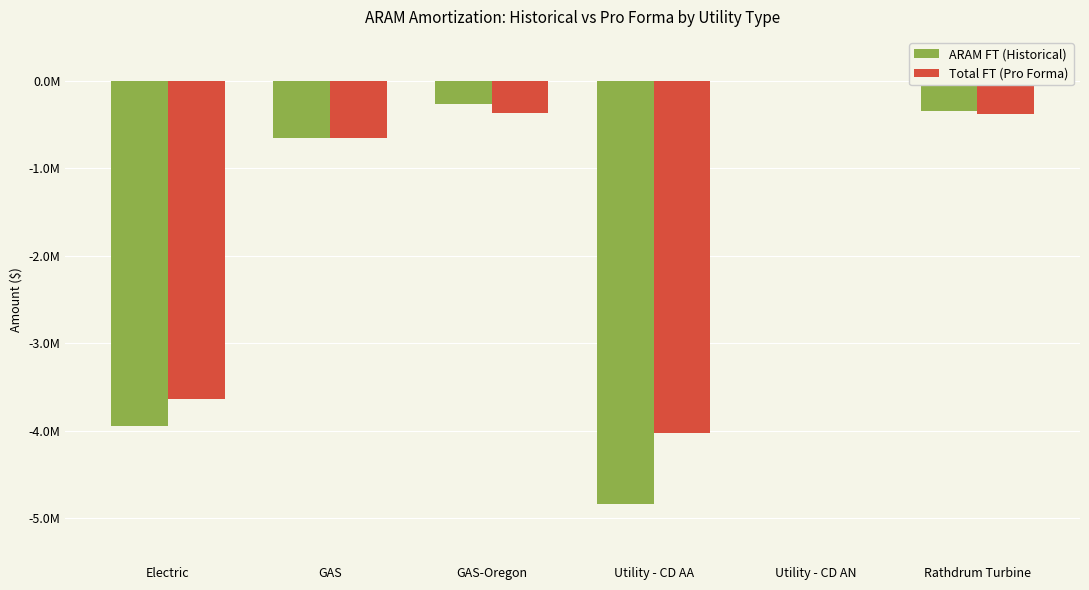

What is the label of the 1st bar from the left?

Electric